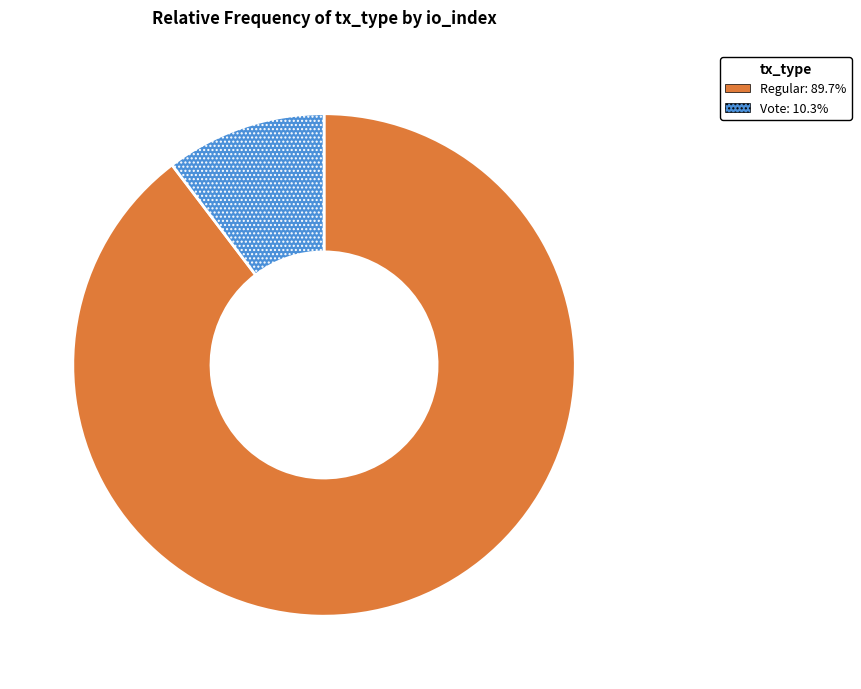

Does any single category account for the majority?

Yes